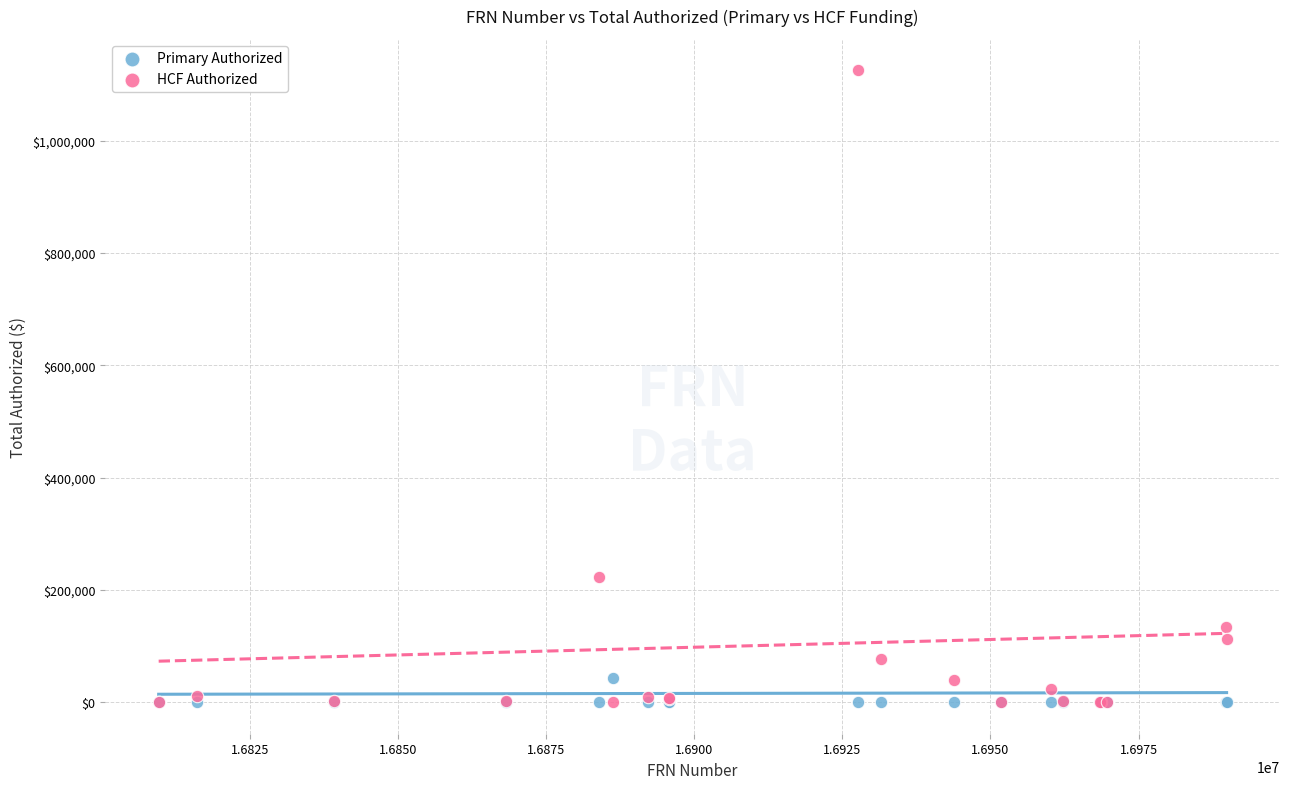

Across all series, what Y value is closest to 562610?

222109.6